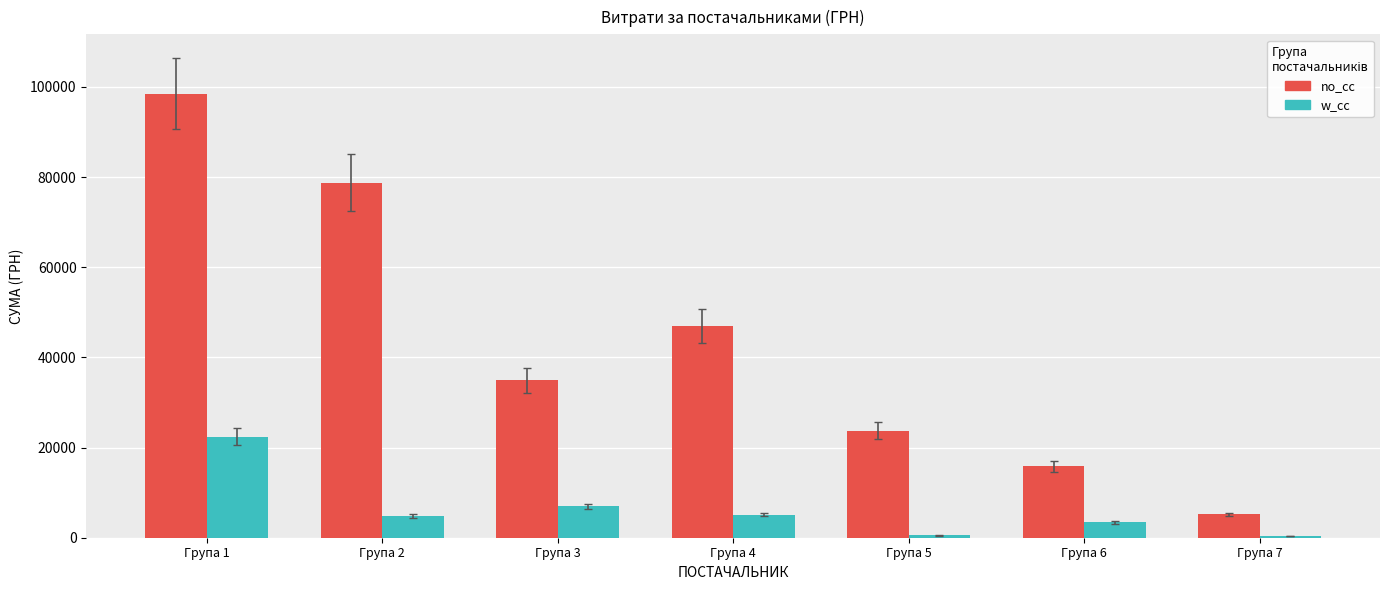

What is the total value across all series at Група 2?

83576.5